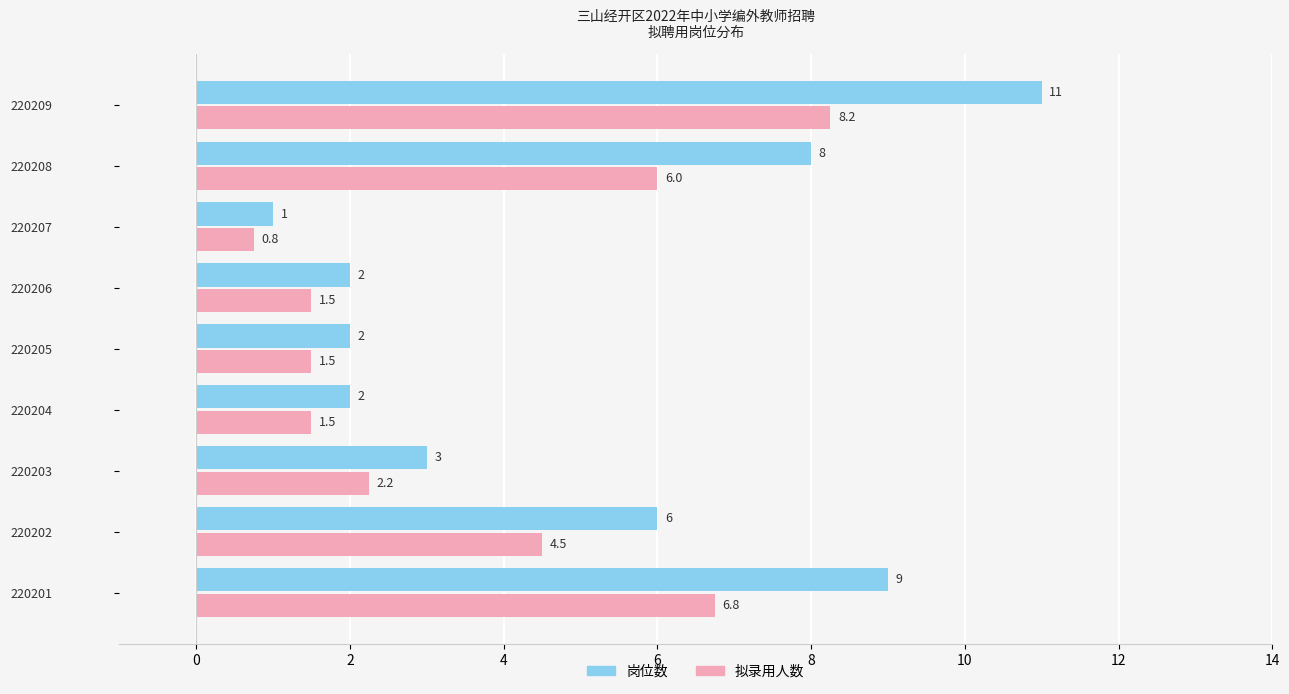

What is the minimum value shown in the chart?

0.8